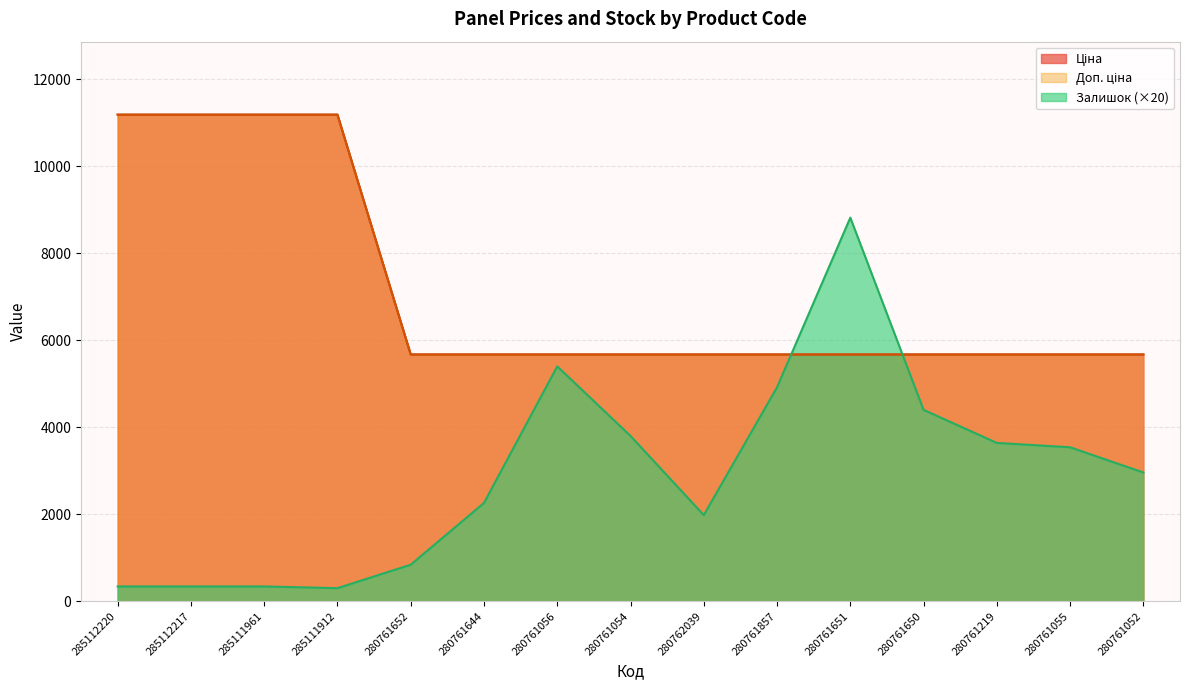

What is the label of the 12th point from the left?

280761650